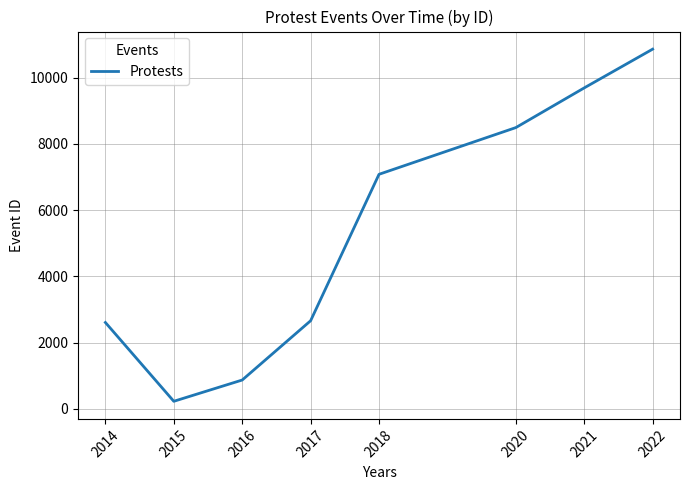

What is the ratio of the value at 2014 to the value at 2020?

0.3